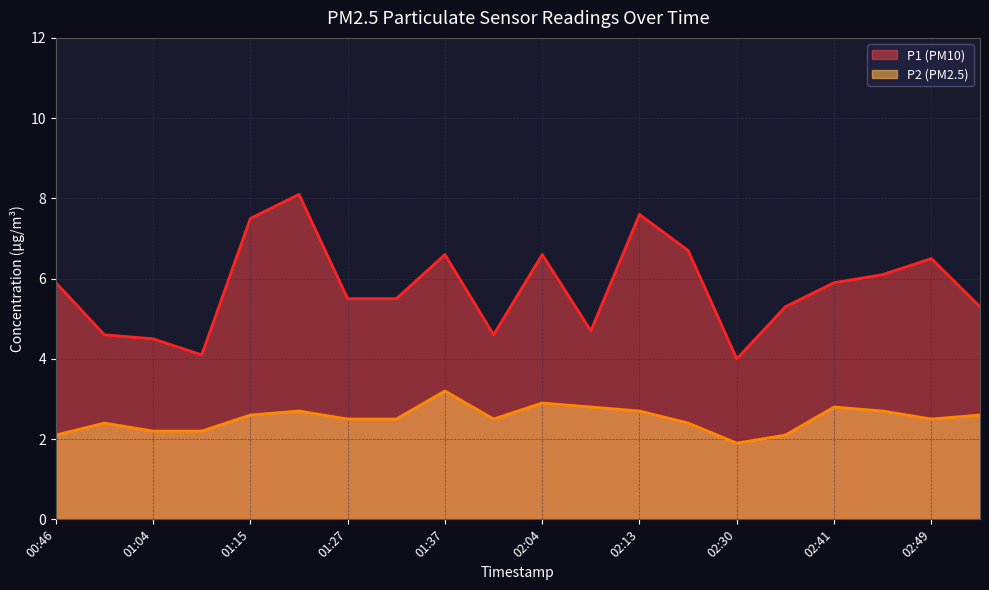

What is the label of the 15th point from the left?

02:30